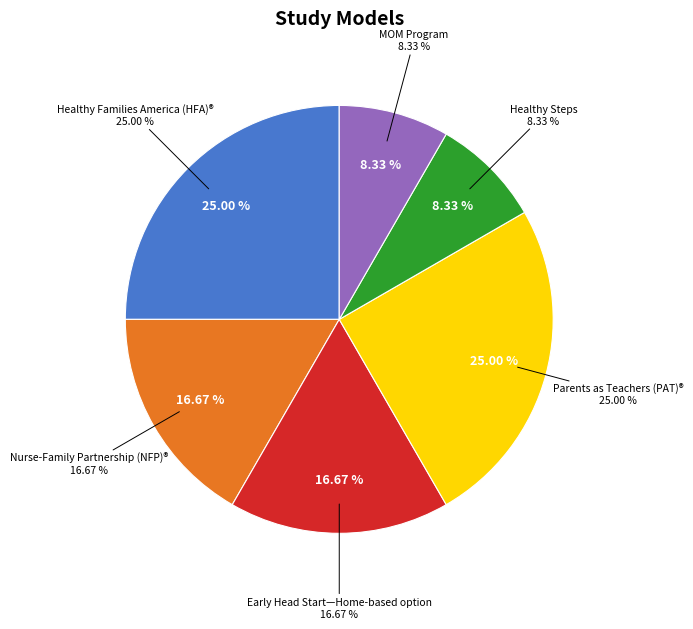

Is Healthy Families America (HFA)® the majority of the pie?

No